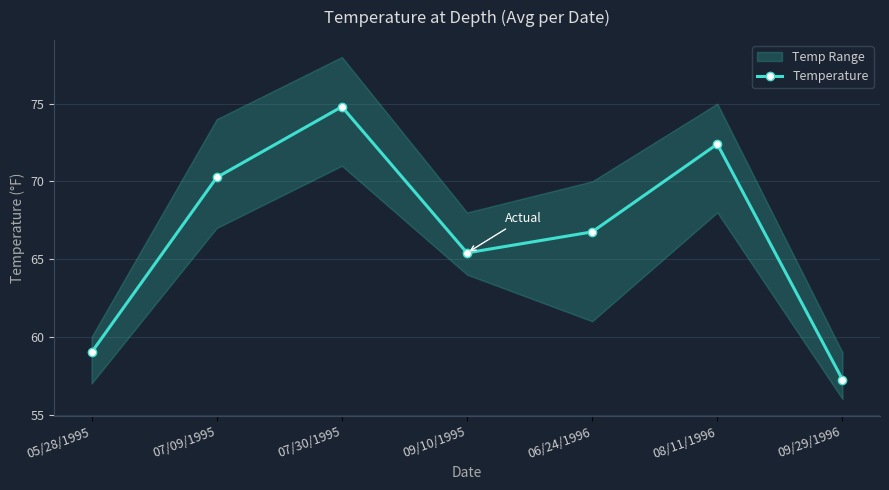

How many points are lower than both their immediate neighbors (excluding endpoints)?

1